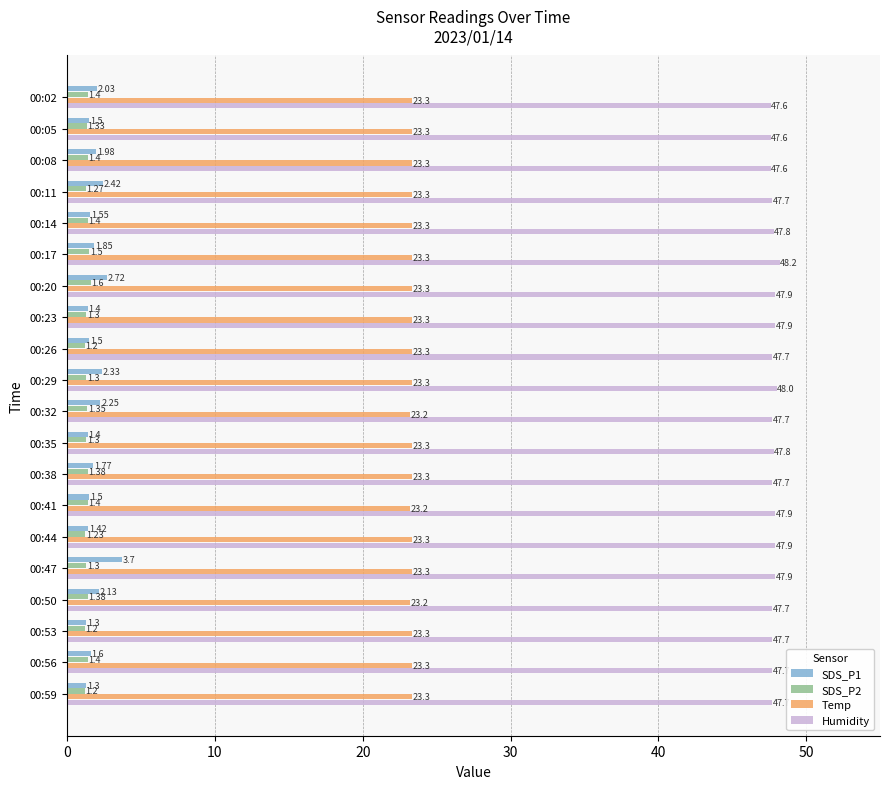

Which series has the largest total across all categories?

Humidity